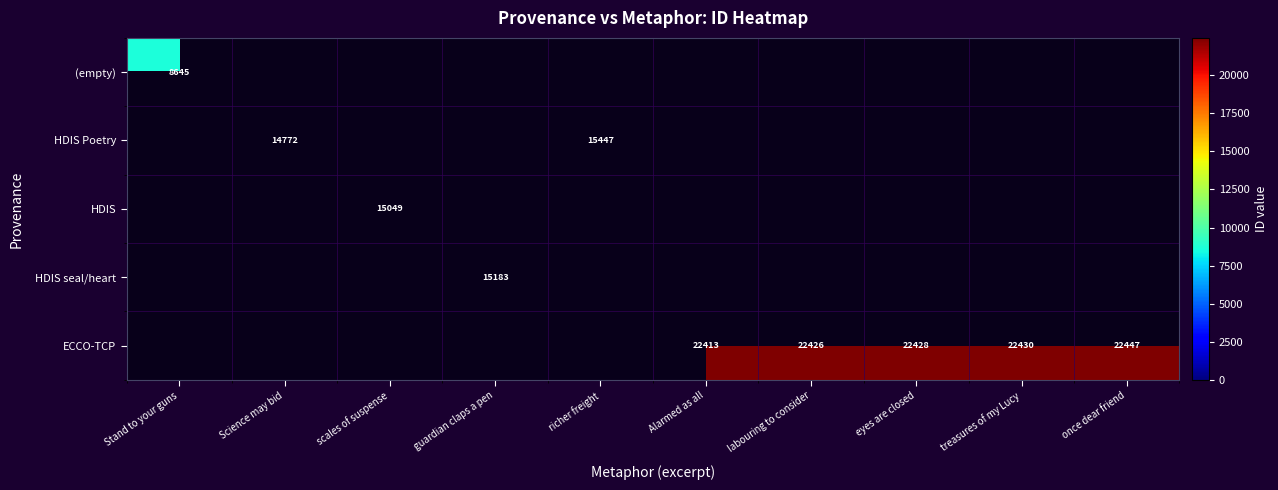

What is the smallest value displayed?

8645.0